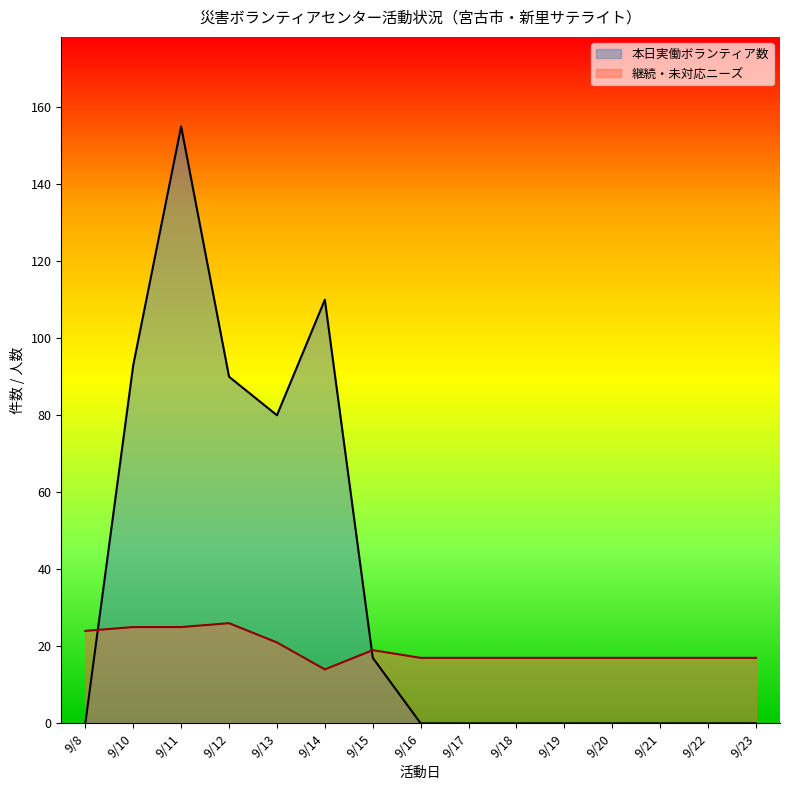

Where does the 継続・未対応ニーズ series first go above 17?

9/8